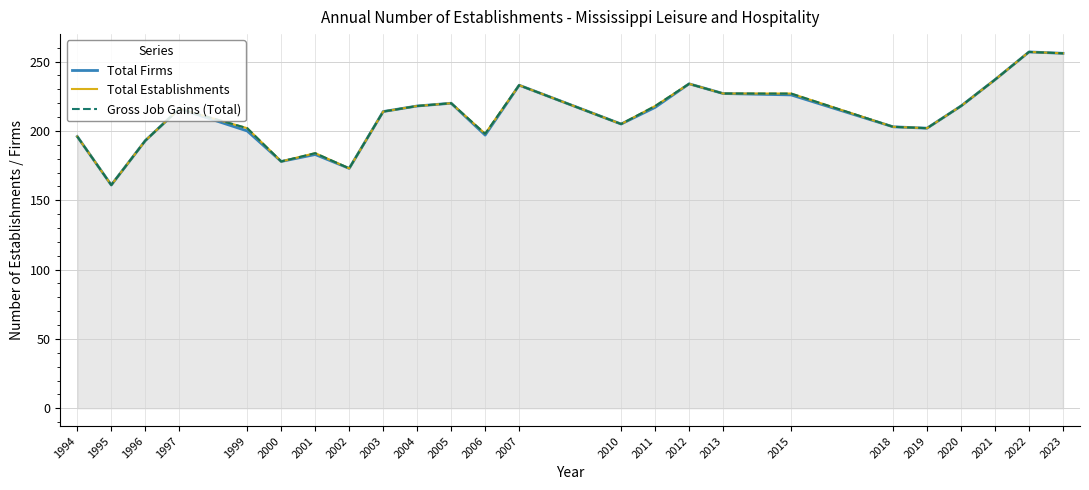

At which category does Total Establishments reach its first local valley?

1995